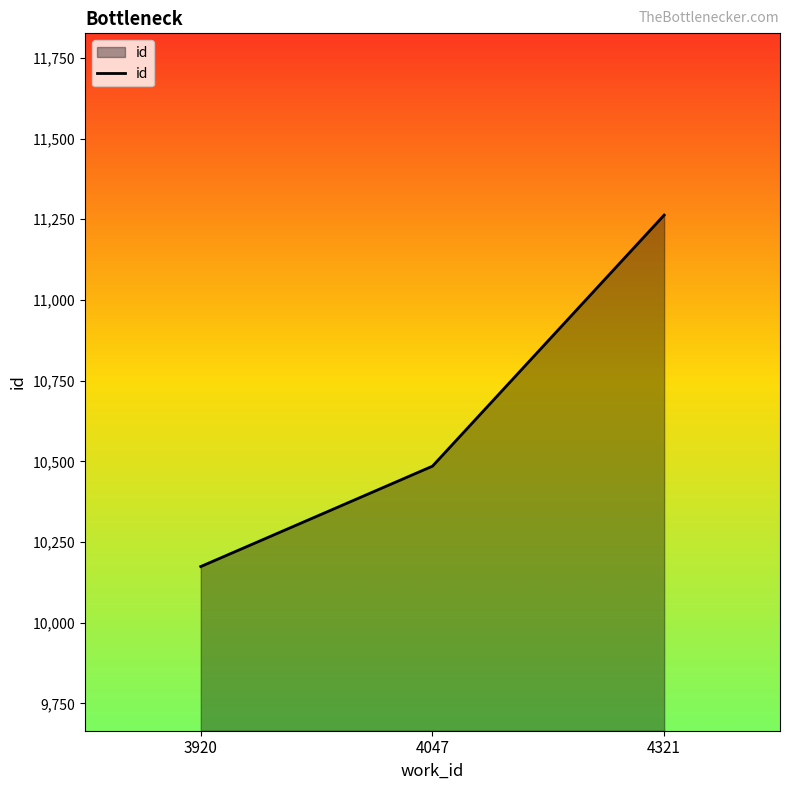

Which category has the lowest value across all series?

3920